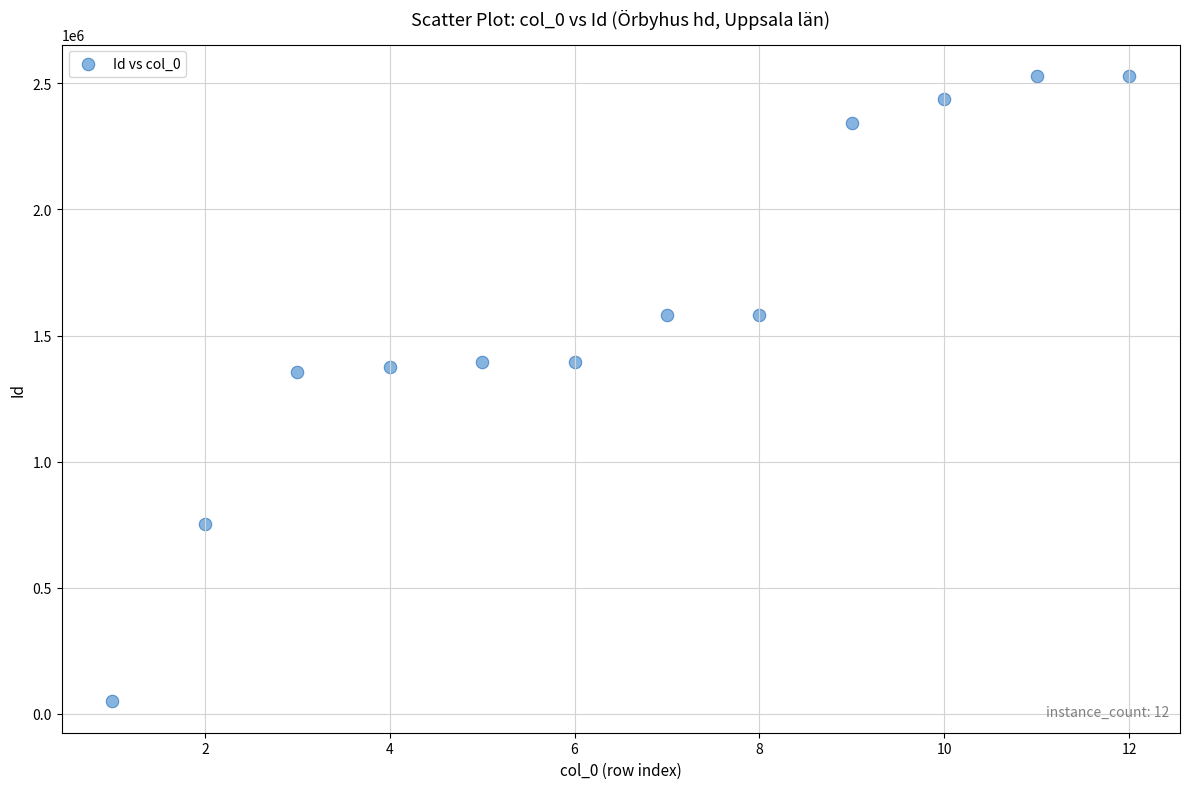

What is the range of X values (max minus min)?

11